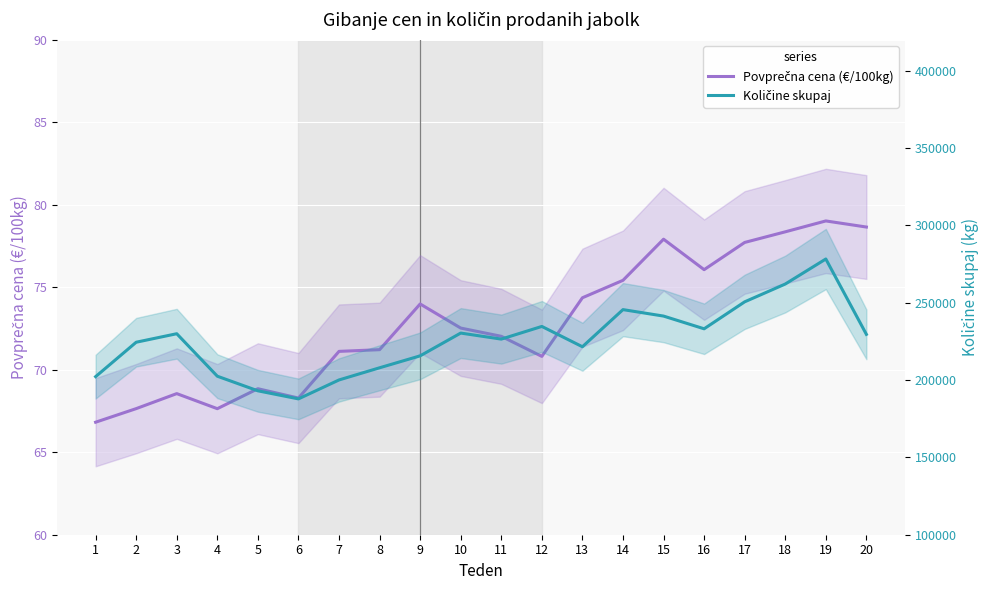

At which category does Količine skupaj reach its first local valley?

6